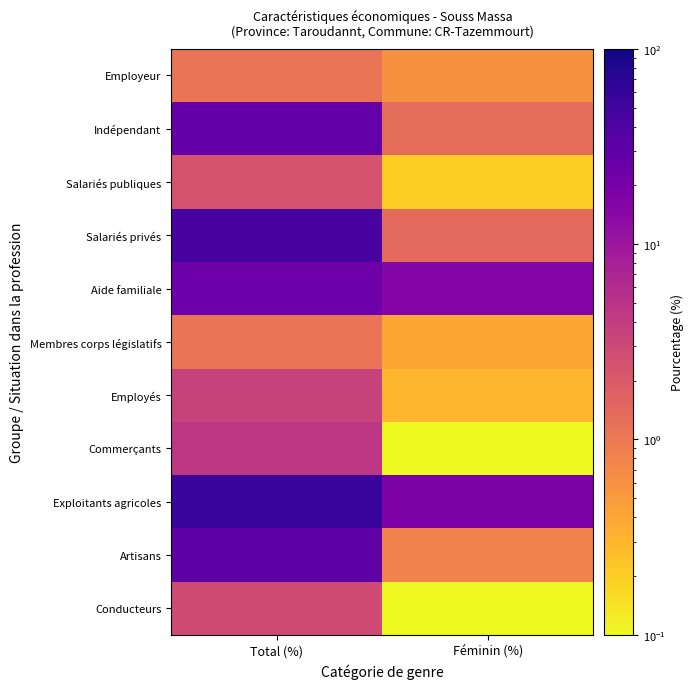

At which category is the sum across all series the highest?

Total (%)